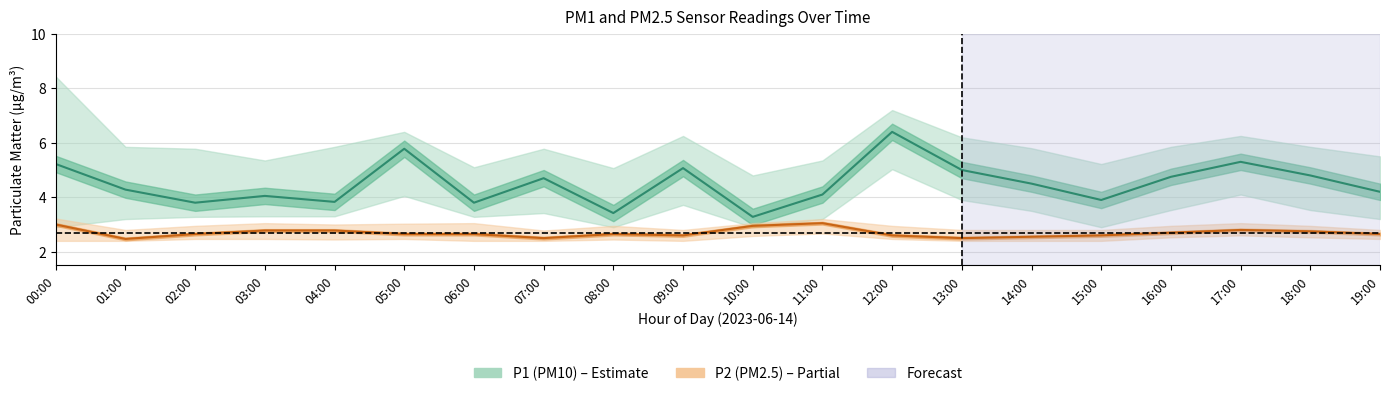

List the series in order of their overall mean, highest first.

P1 center, P2 center